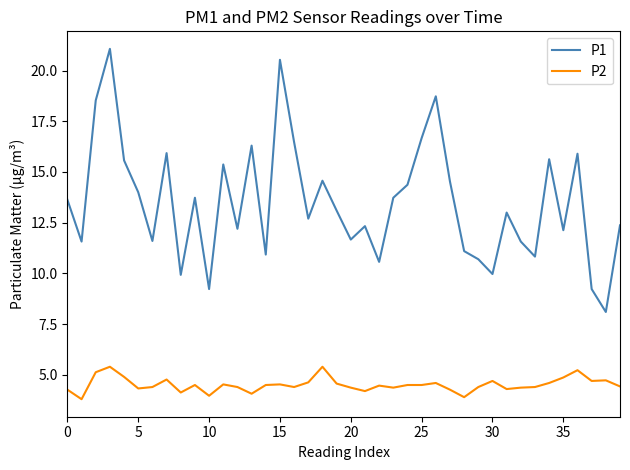

True or false: P1 and P2 intersect in this chart.

False